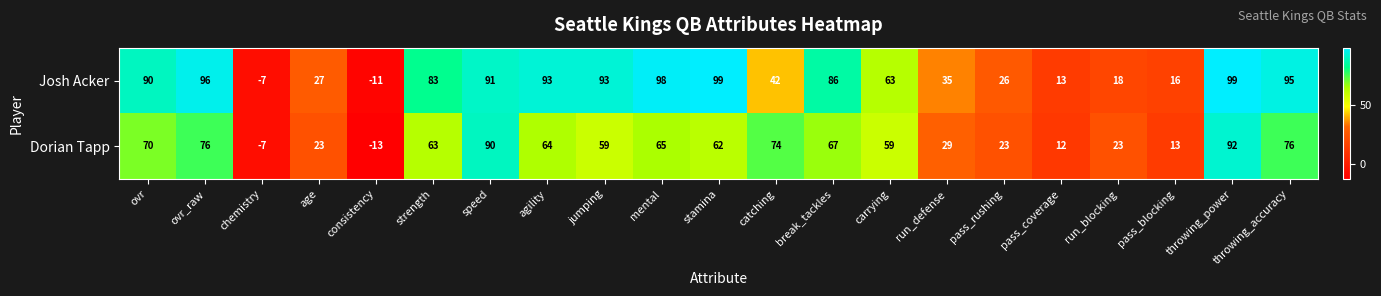

Rank the series by their maximum value, from lowest to highest.

Dorian Tapp, Josh Acker